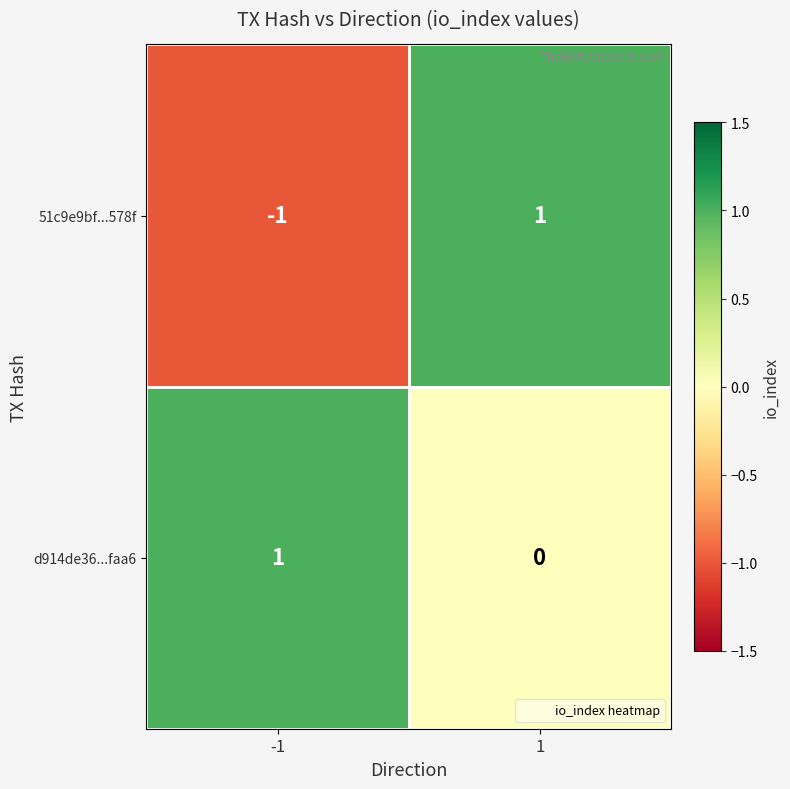

How many distinct data groups are displayed?

2